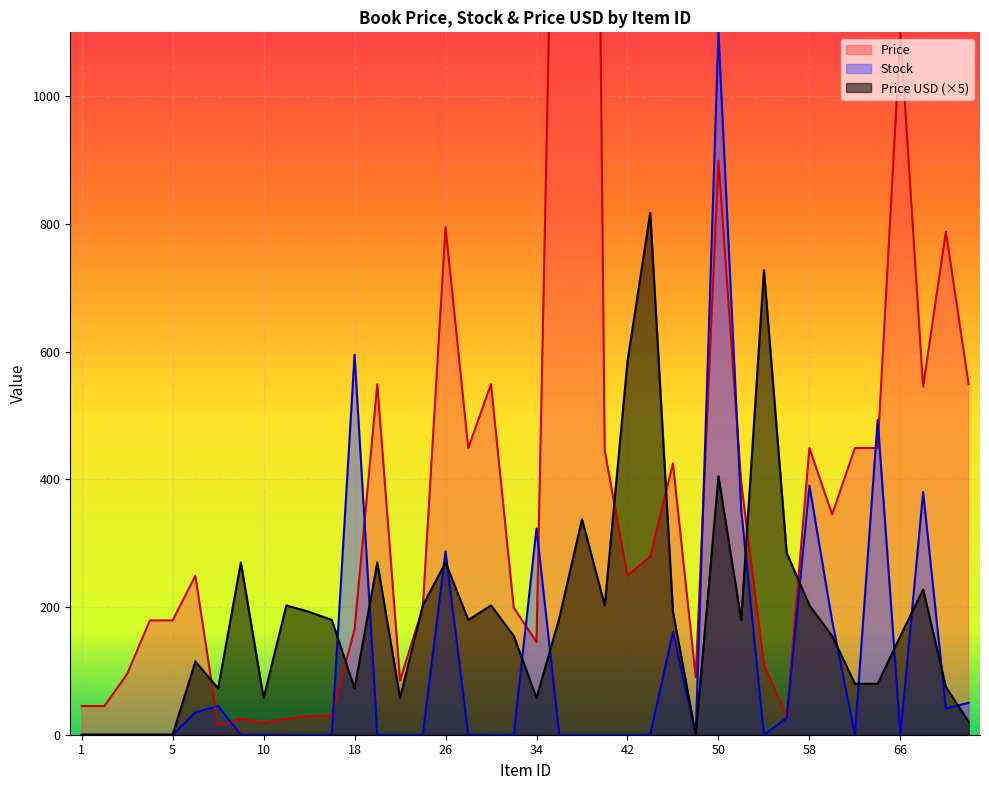

Is it true that Price equals 12.3 at 14?

False